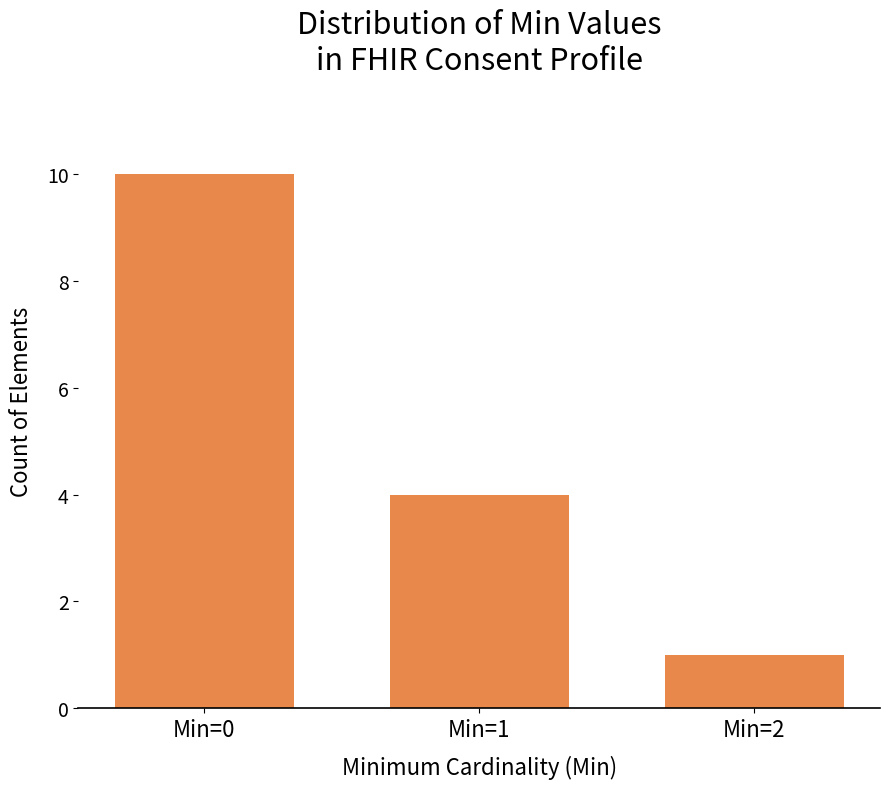

Reading right to left, what are all the values shown in this chart?

Min=2=1	Min=1=4	Min=0=10